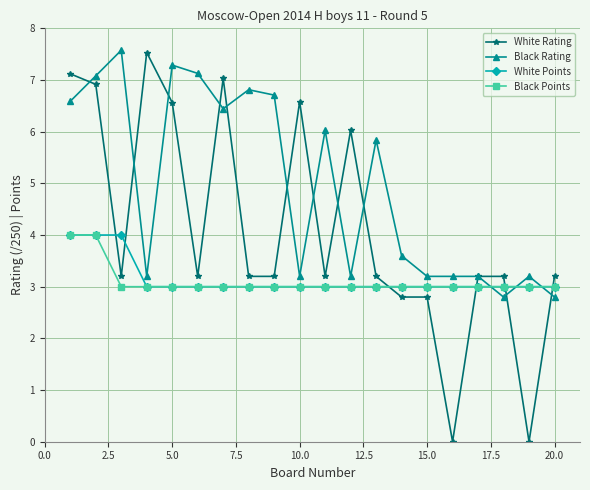

Reading left to right, extract all data points from this chart.

White Rating: 7.1	6.9	3.2	7.5	6.6	3.2	7.0	3.2	3.2	6.6	3.2	6.0	3.2	2.8	2.8	0.0	3.2	3.2	0.0	3.2
Black Rating: 6.6	7.1	7.6	3.2	7.3	7.1	6.4	6.8	6.7	3.2	6.0	3.2	5.8	3.6	3.2	3.2	3.2	2.8	3.2	2.8
White Points: 4.0	4.0	4.0	3.0	3.0	3.0	3.0	3.0	3.0	3.0	3.0	3.0	3.0	3.0	3.0	3.0	3.0	3.0	3.0	3.0
Black Points: 4.0	4.0	3.0	3.0	3.0	3.0	3.0	3.0	3.0	3.0	3.0	3.0	3.0	3.0	3.0	3.0	3.0	3.0	3.0	3.0